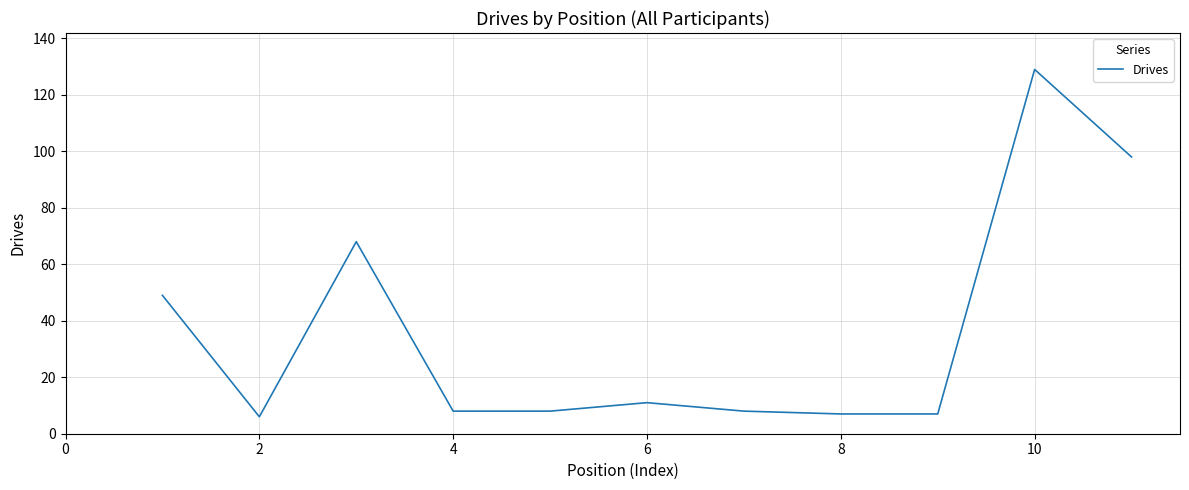

Reading left to right, what are all the values shown in this chart?

49	6	68	8	8	11	8	7	7	129	98